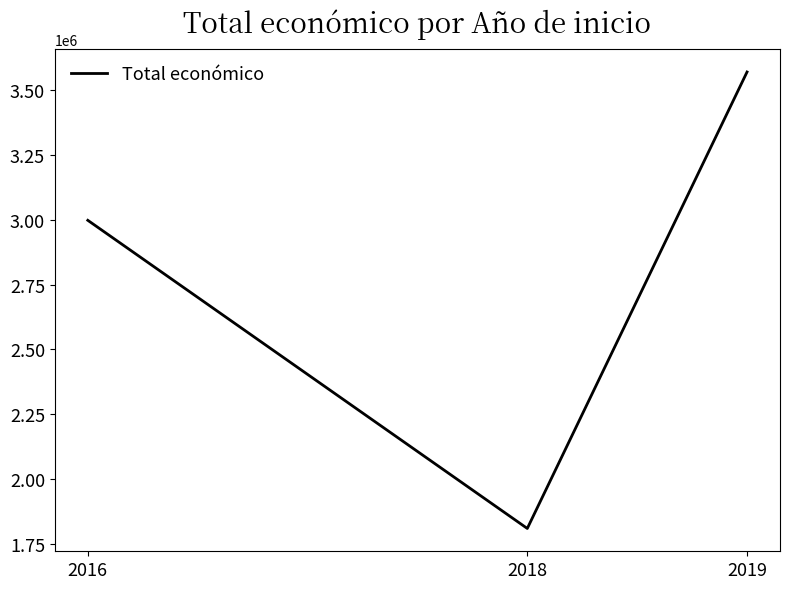

Read the value at 2018.

1808704.0